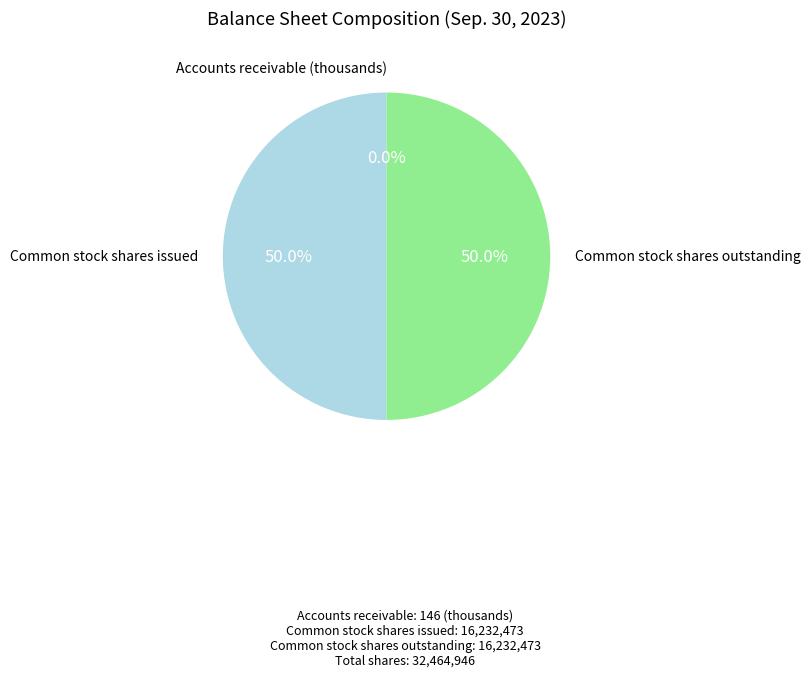

How many slices are in this pie chart?

3